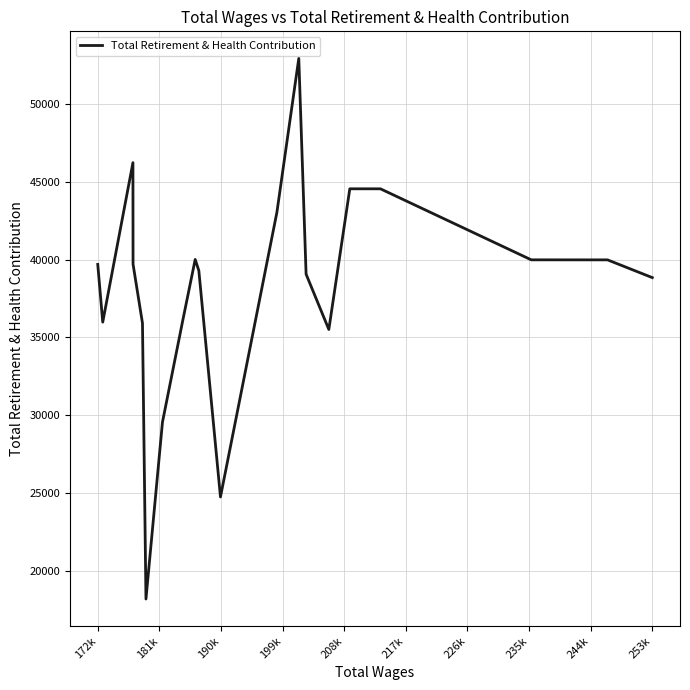

True or false: there are more than 0 points higher than both neighbors.

True